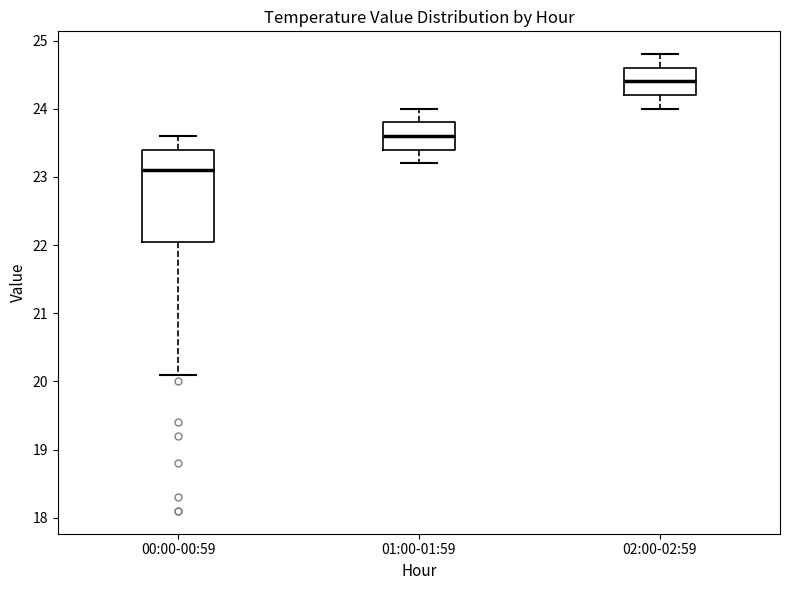

Reading left to right, read every box against the y-axis: the position of its median line, the range the box covers, and the ends of its whiskers. The values are not printed on the chart, so give them approximately, as read against the axis.

00:00-00:59: median 23.1, box 22.1 to 23.4, whiskers 20.1 to 23.6
01:00-01:59: median 23.6, box 23.4 to 23.8, whiskers 23.2 to 24.0
02:00-02:59: median 24.4, box 24.2 to 24.6, whiskers 24.0 to 24.8